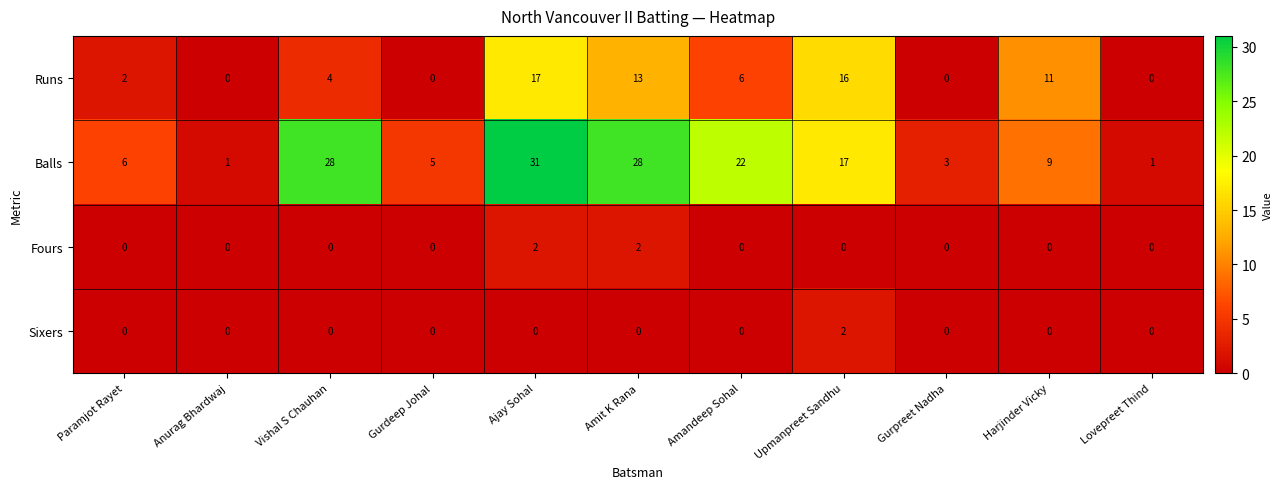

Which label corresponds to the largest value in the chart?

Ajay Sohal